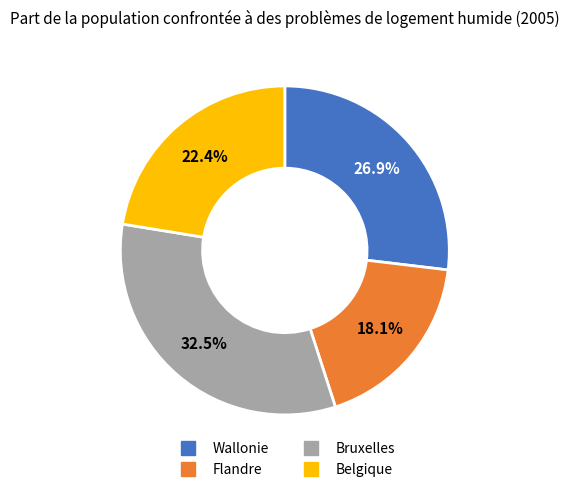

Is there any slice that represents more than half of the pie?

No